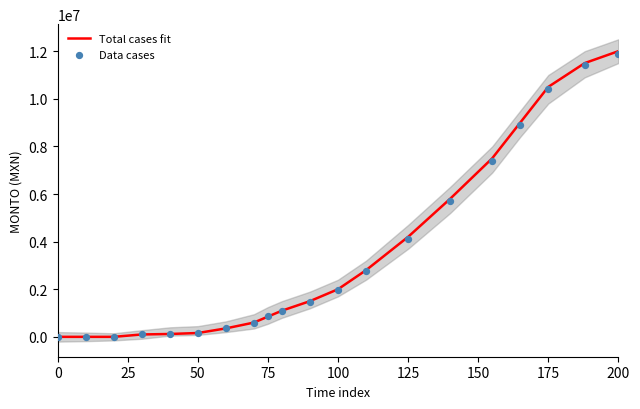

At how many categories does at least one series exceed 9421431?

3